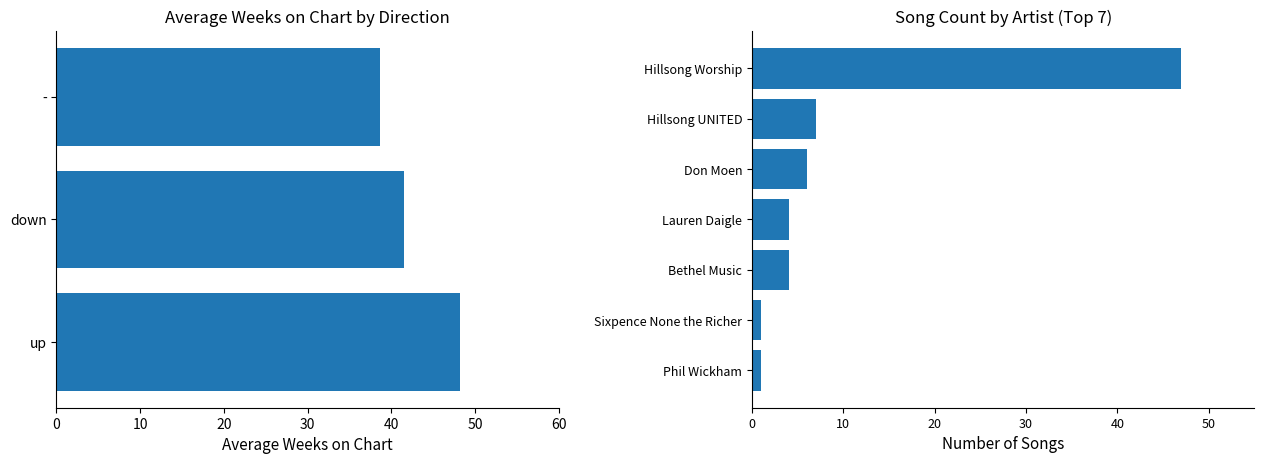

The value of Average Weeks on Chart at 1 is 41.5. True or false?

True